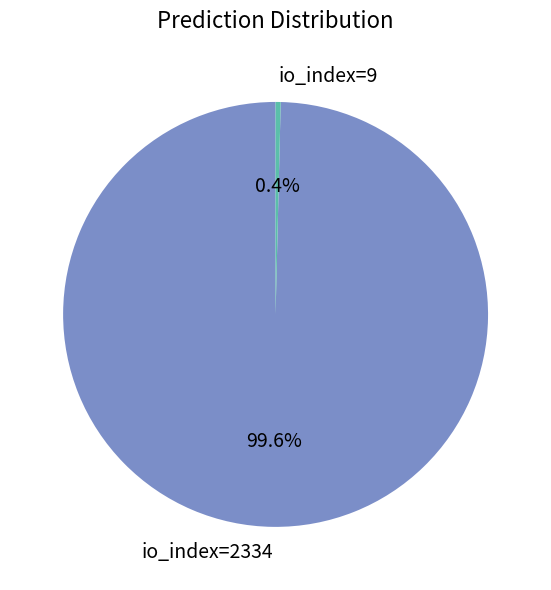

Combined, what portion of the pie is io_index=9 and io_index=2334?

100.0%